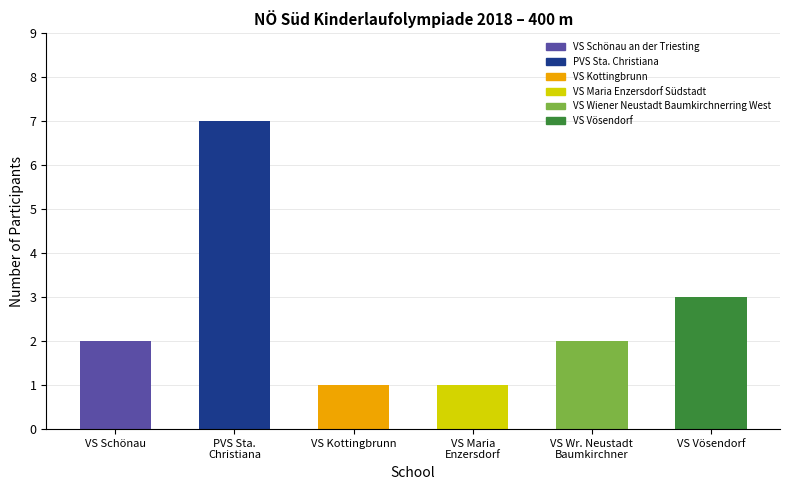

What is the minimum value shown in the chart?

1